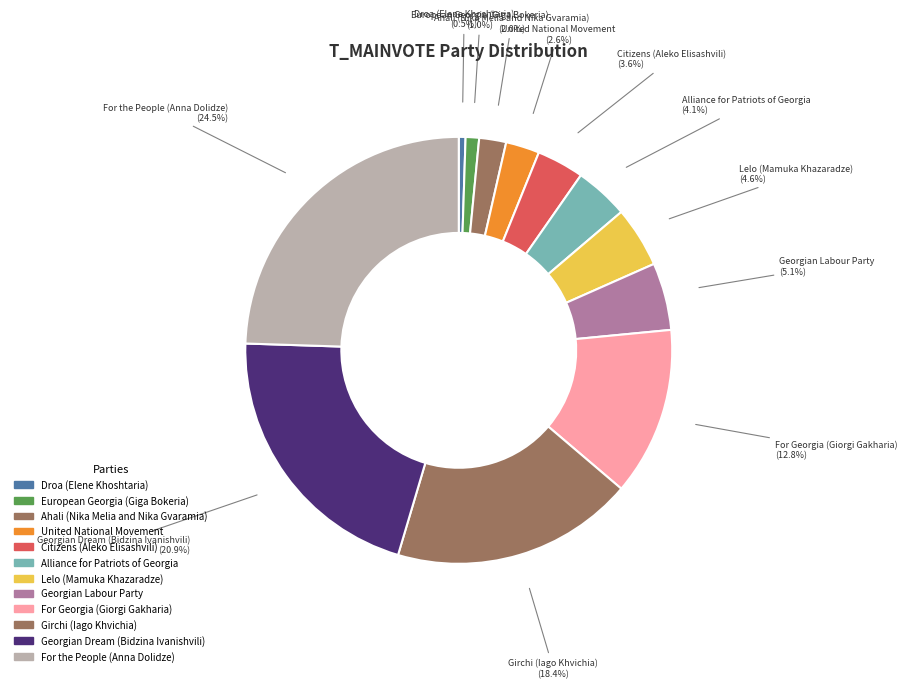

Is there any slice that represents more than half of the pie?

No